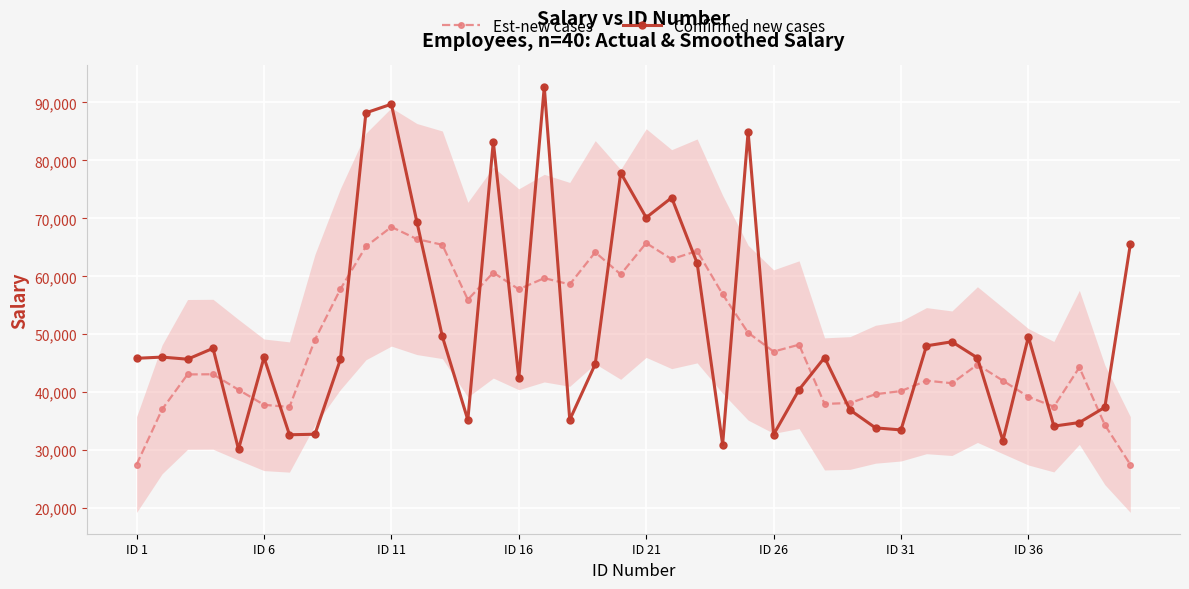

At which category does the chart reach its minimum across all series?

ID 1